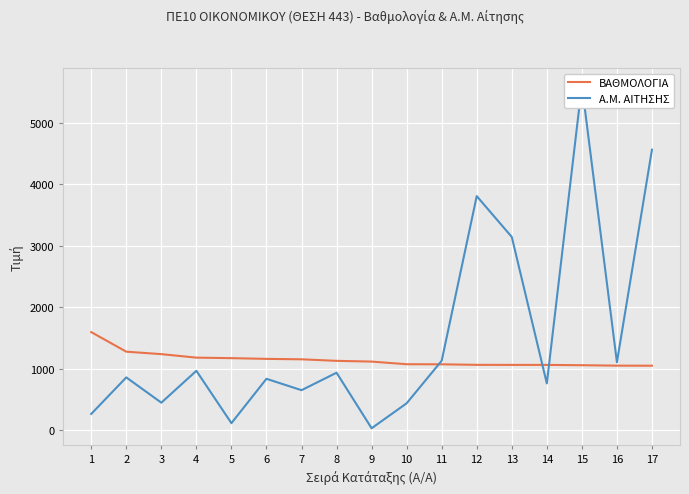

At which category does Α.Μ. ΑΙΤΗΣΗΣ reach its first local valley?

3